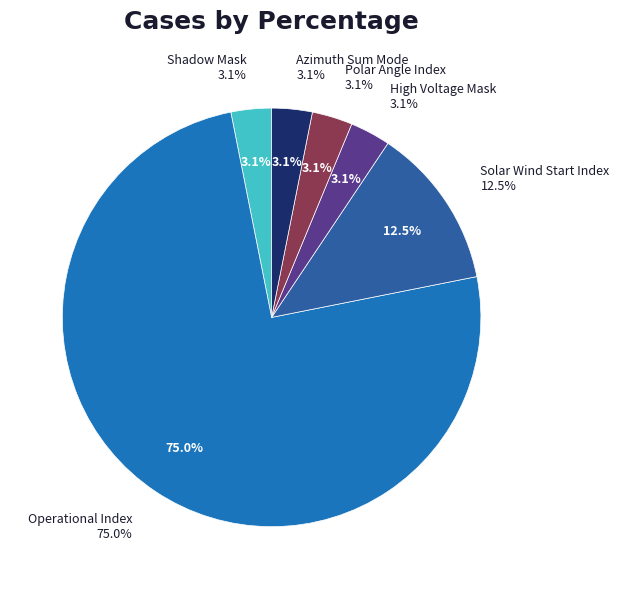

To the nearest percent, what is the combined percentage of Azimuth Sum Mode and Operational Index?

78%